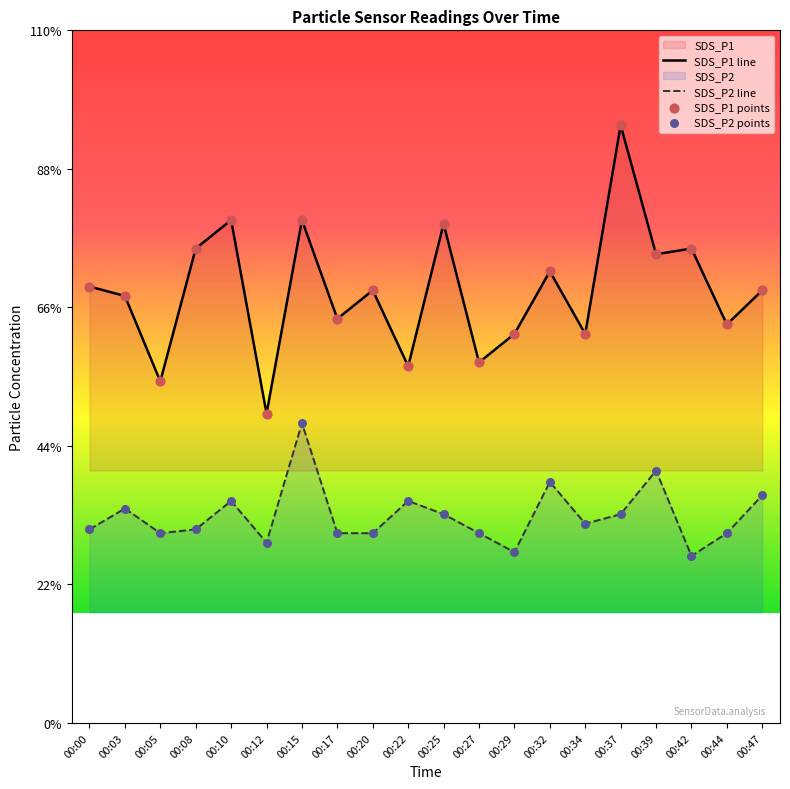

At which category is the sum across all series the highest?

00:37